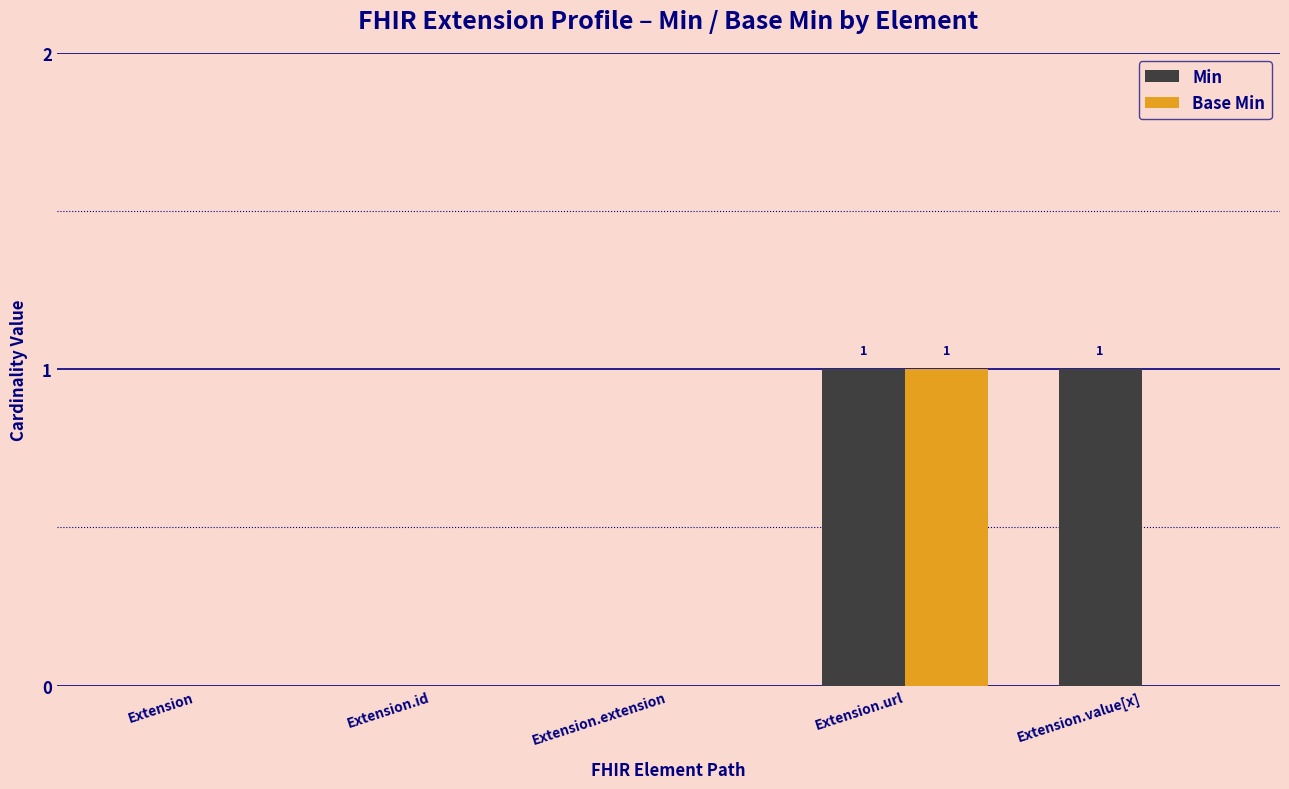

Which series changed the most between Extension and Extension.value[x]?

Min